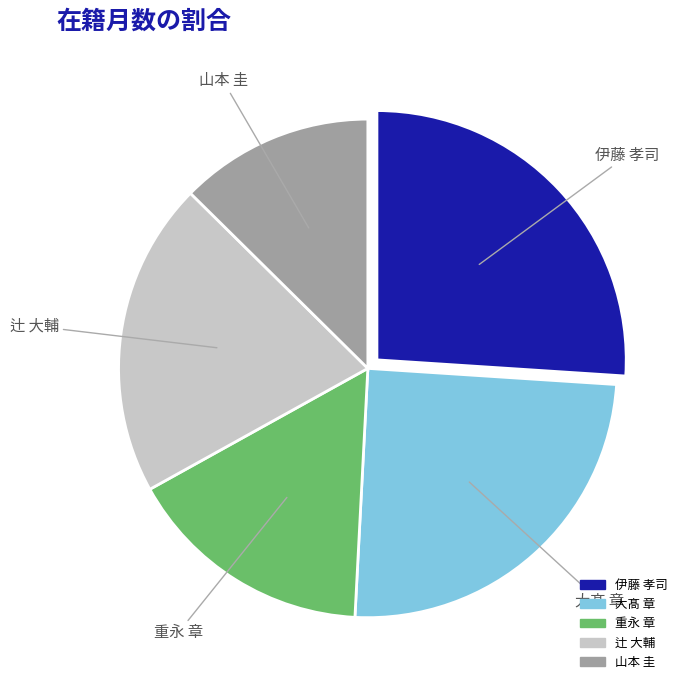

Is 伊藤 孝司 the majority of the pie?

No